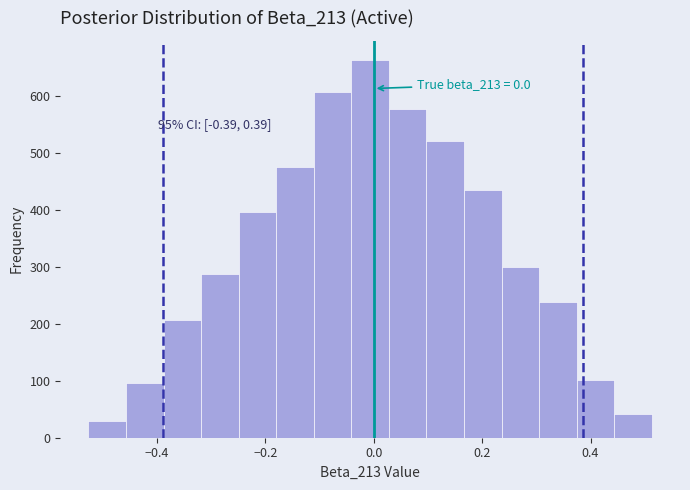

Read against the x-axis, roughly where is the centre of the tallest bar?

0.00